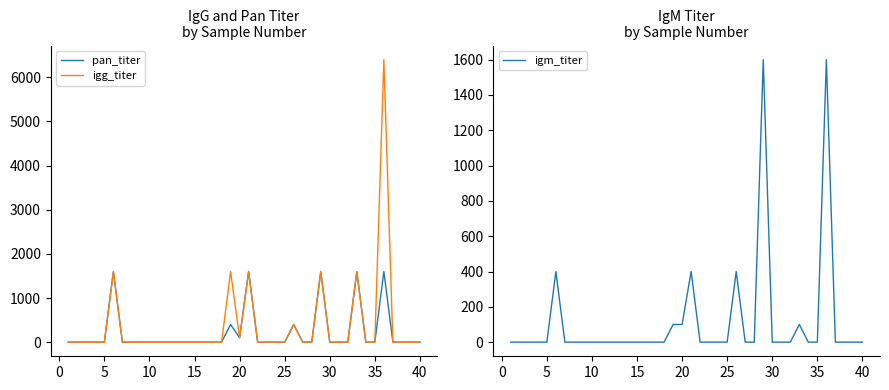

What is the difference between the second highest and minimum values in the igg_titer series?

1600